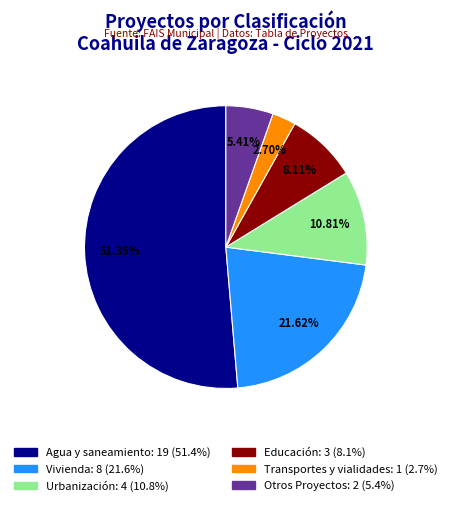

Which slice is the smallest?

Transportes y vialidades